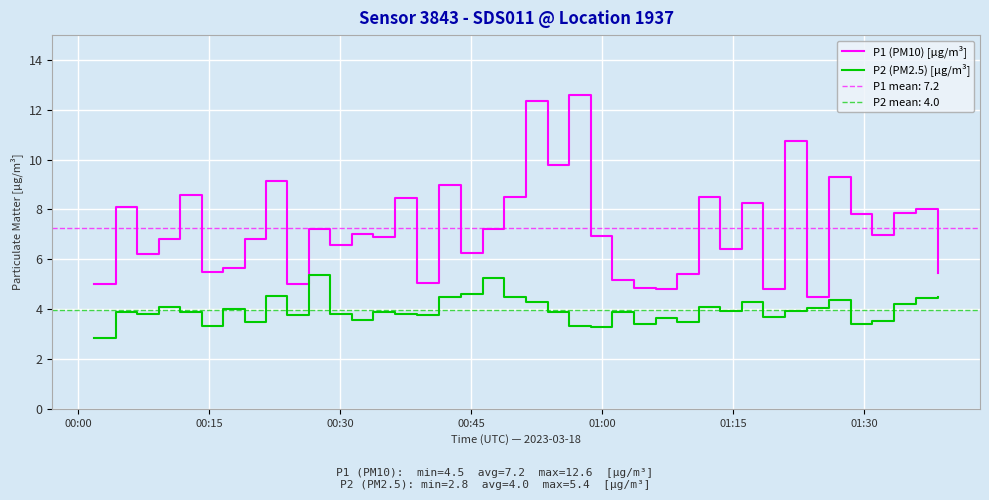

What is the highest value of the P2 (PM2.5) [μg/m³] series?

5.4